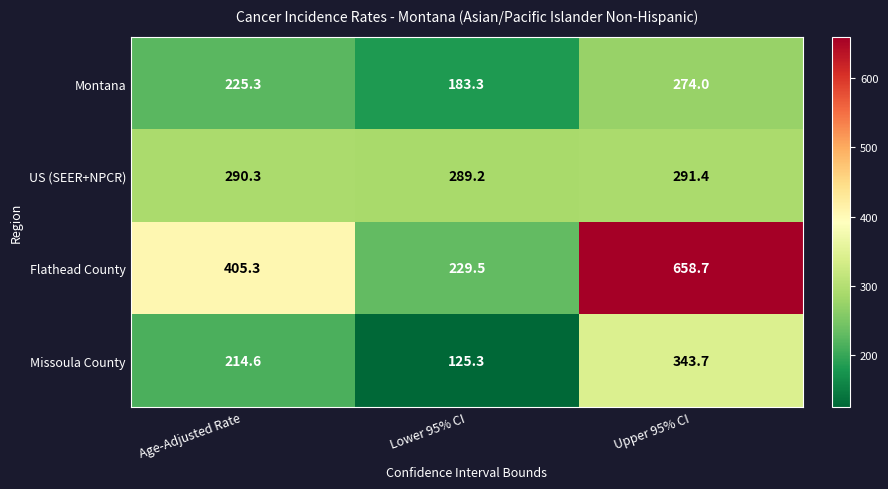

True or false: Montana has a value of 274.0 at Upper 95% CI.

True